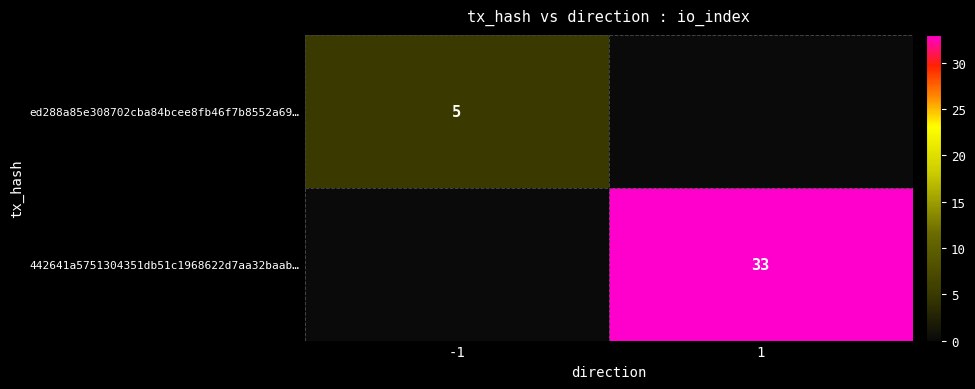

Count the number of data series in this chart.

2